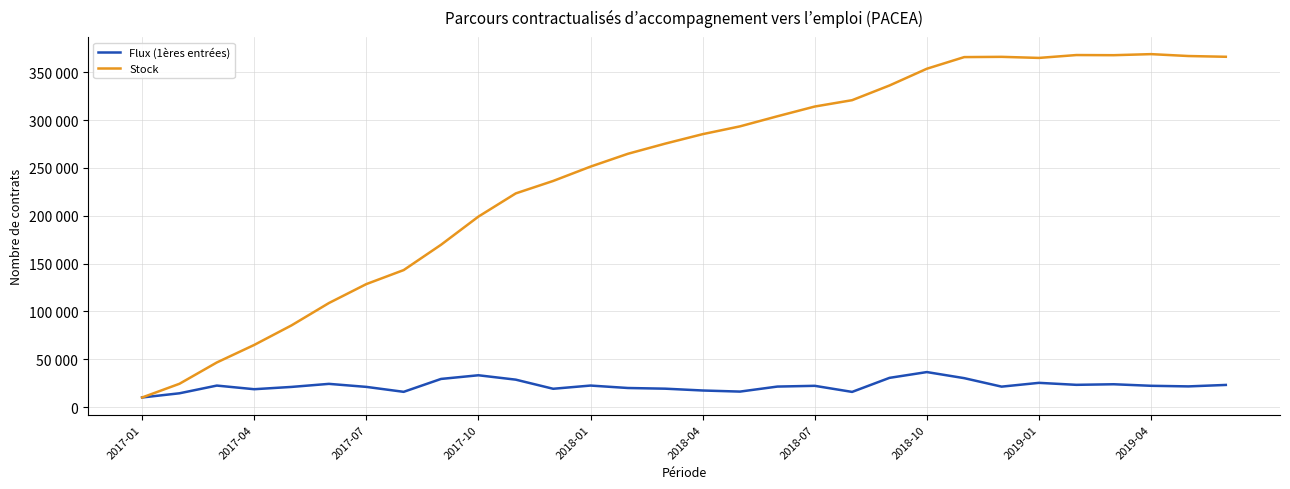

List the series in order of their overall mean, highest first.

Stock, Flux (1ères entrées)